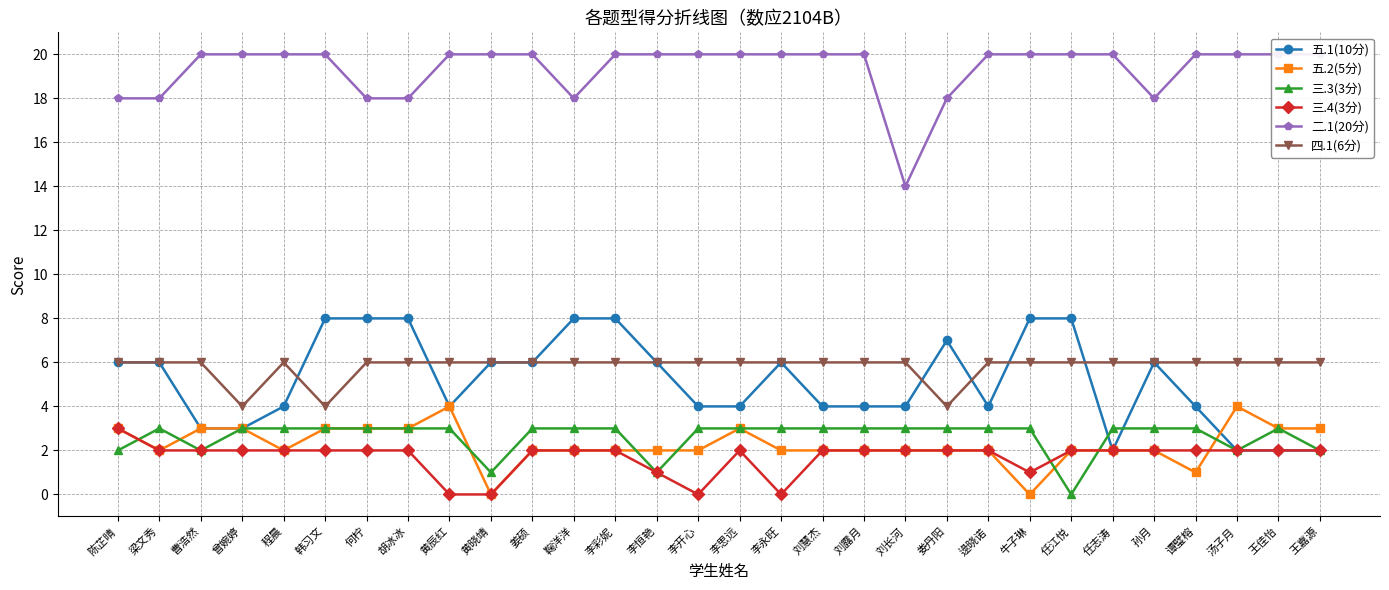

What is the total value across all series at 逯晓诺?

37